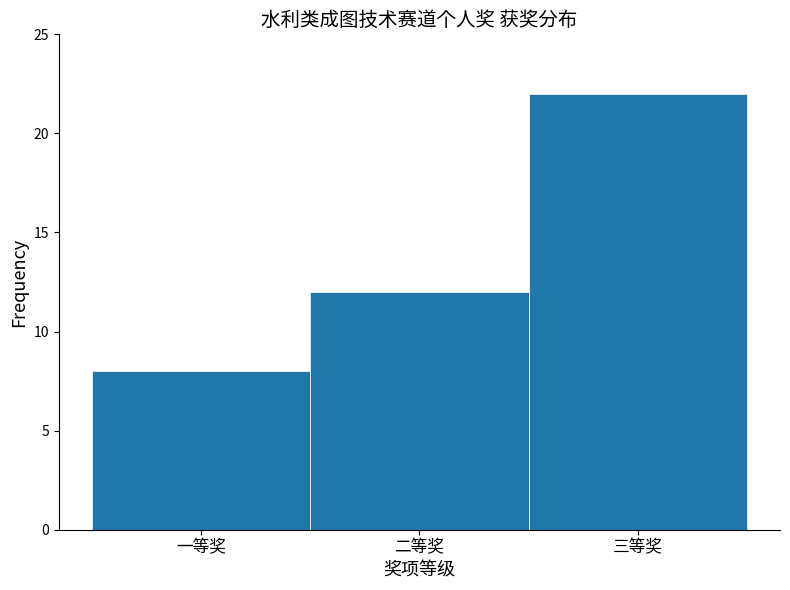

Reading right to left, list all the values displayed in this chart.

三等奖=22	二等奖=12	一等奖=8